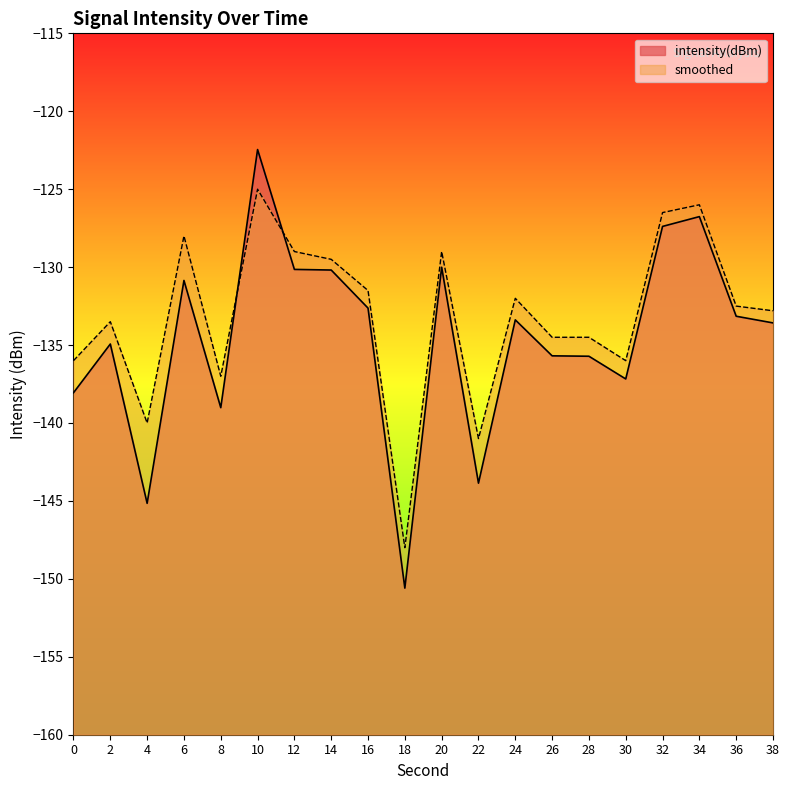

True or false: intensity(dBm) has more than 1 interior local peaks.

True